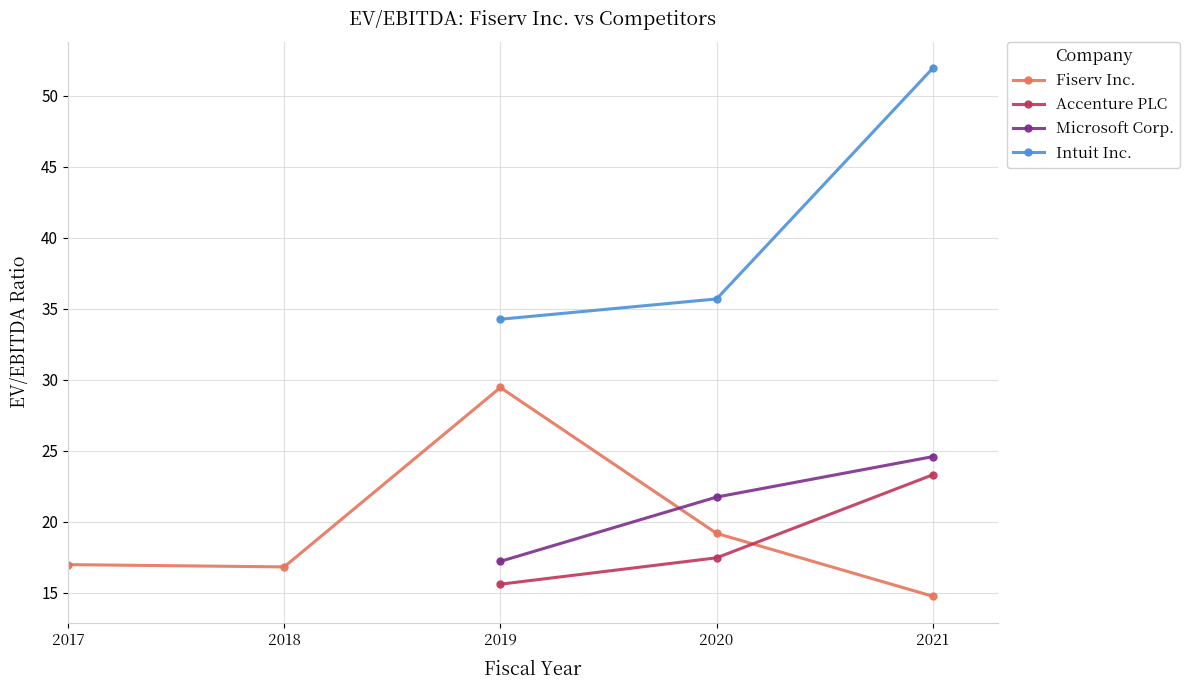

What is the maximum value for Microsoft Corp.?

24.6